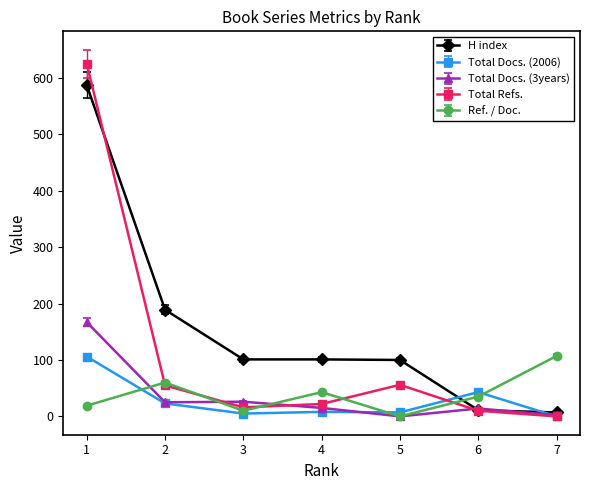

Which series changed the most between 1 and 7?

Total Refs.